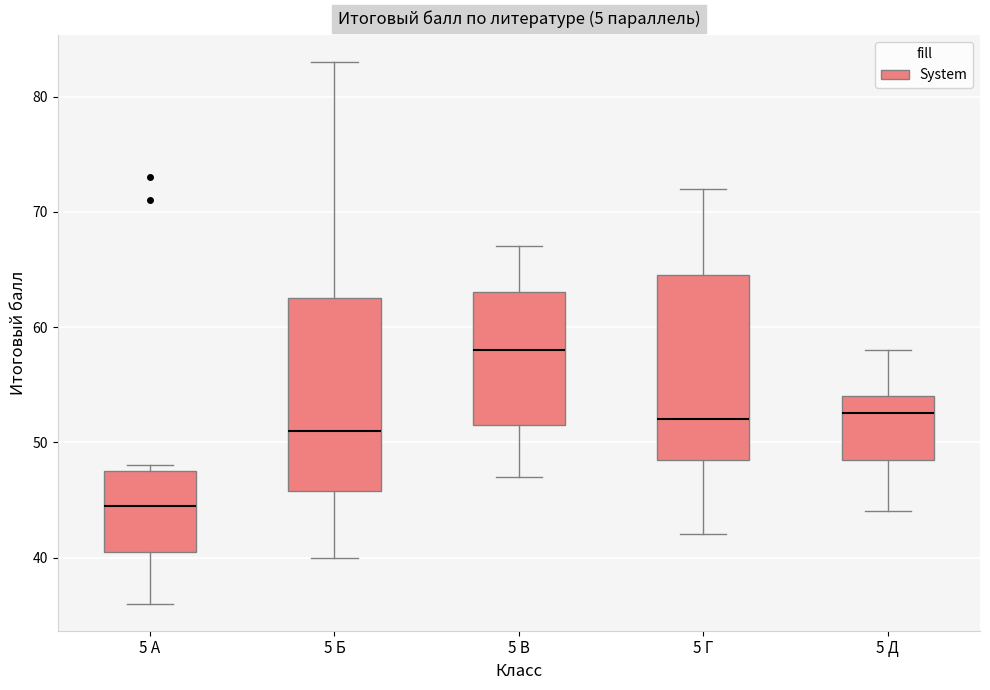

Reading left to right, read every box against the y-axis: the position of its median line, the range the box covers, and the ends of its whiskers. The values are not printed on the chart, so give them approximately, as read against the axis.

5 А: median 45, box 41 to 48, whiskers 36 to 48 (just above the box's upper edge)
5 Б: median 51, box 46 to 63, whiskers 40 to 83
5 В: median 58, box 52 to 63, whiskers 47 to 67
5 Г: median 52, box 49 to 65, whiskers 42 to 72
5 Д: median 53, box 49 to 54, whiskers 44 to 58